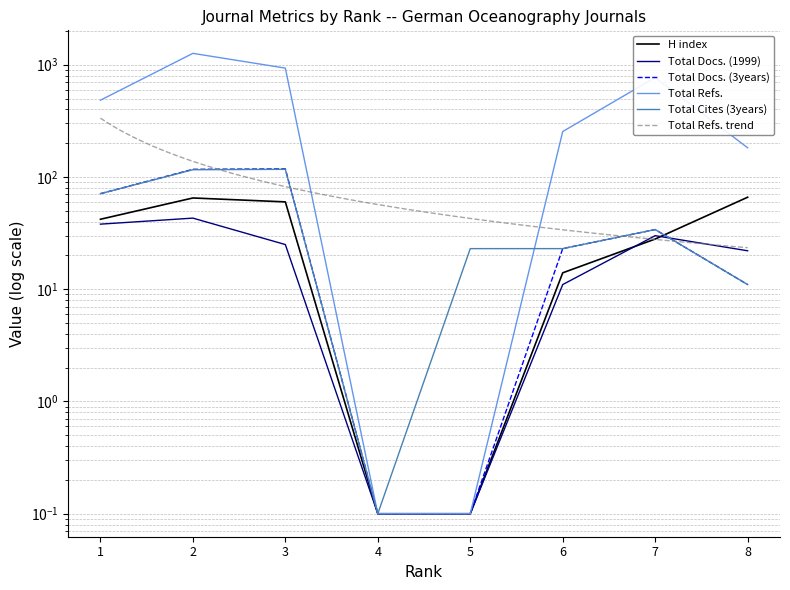

What is the difference between the maximum and minimum values in the Total Docs. (1999) series?

42.9